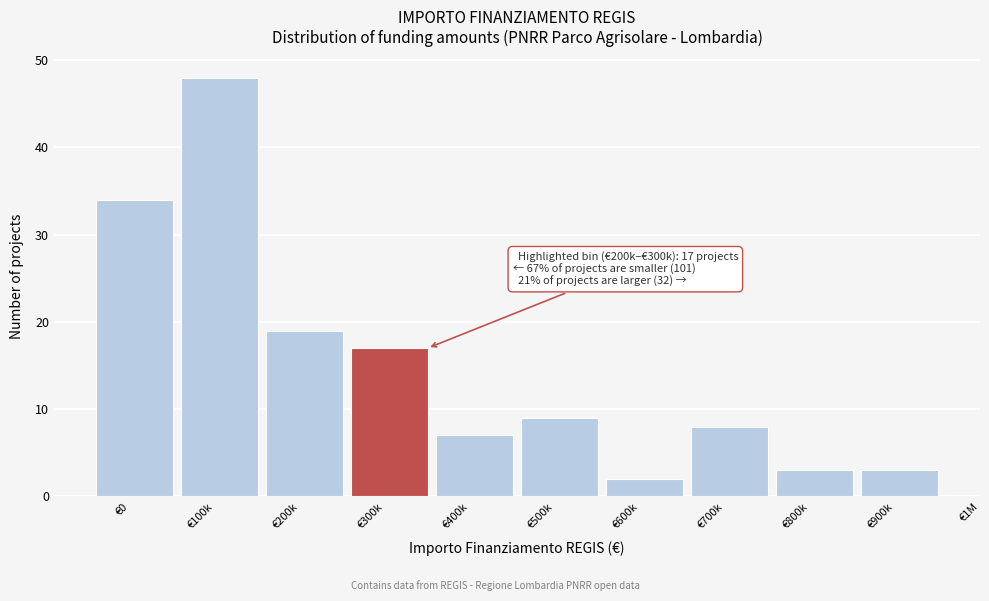

Reading left to right, list all the values displayed in this chart.

34	48	19	17	7	9	2	8	3	3